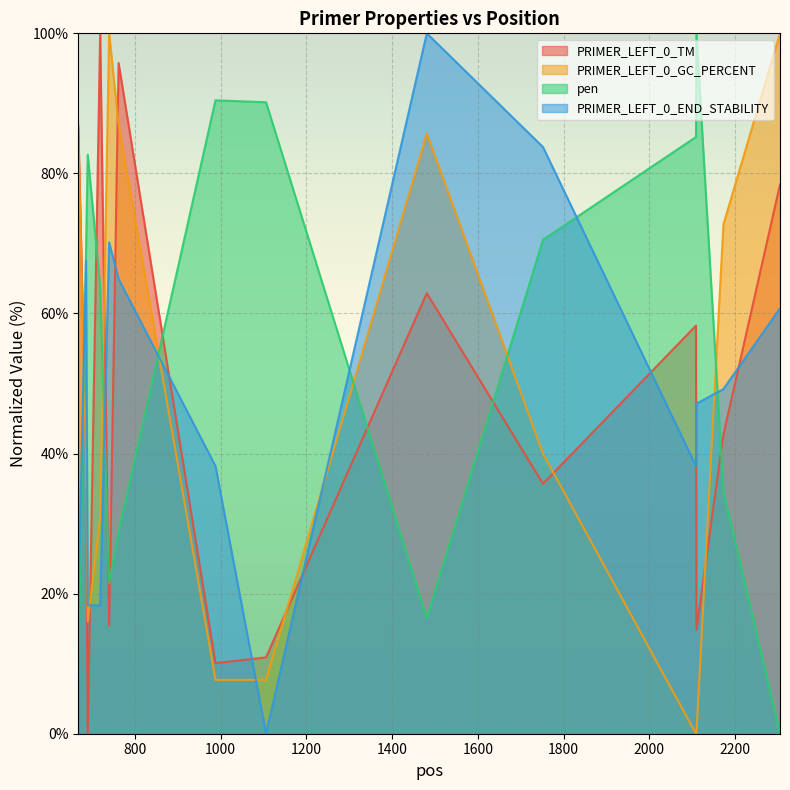

How many categories are shown in the chart?

14